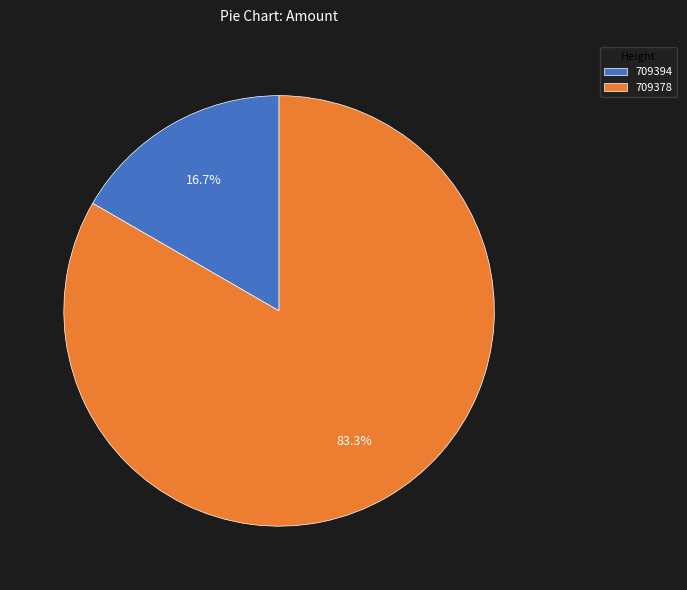

The 709378 slice represents 69% of the pie. True or false?

False